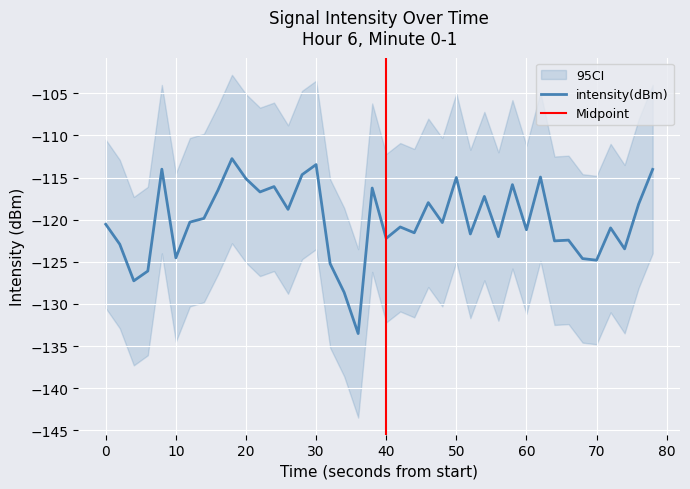

What is the maximum value shown in the chart?

-112.8